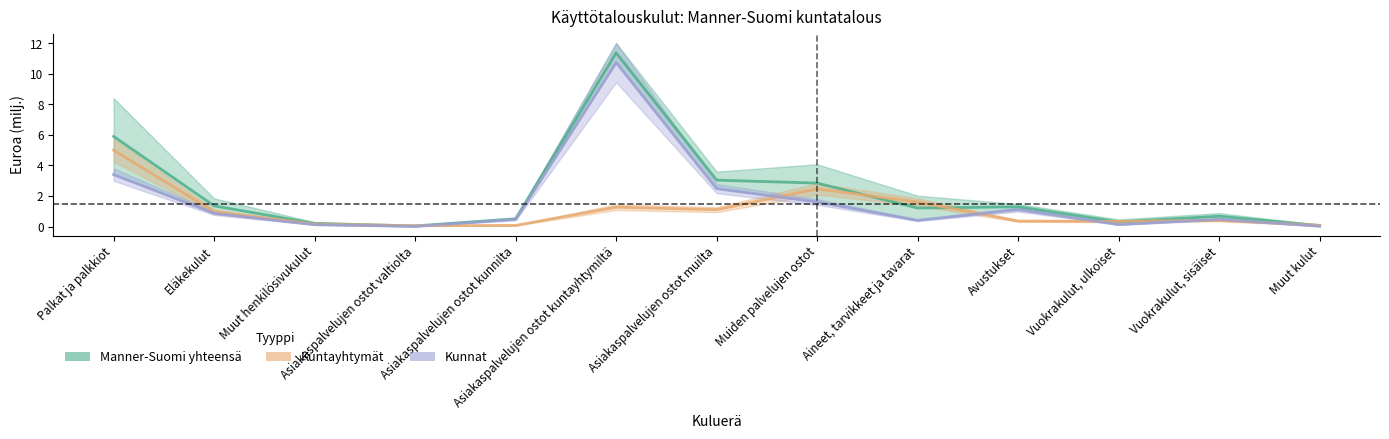

True or false: Kunnat and Manner-Suomi yhteensä intersect in this chart.

False